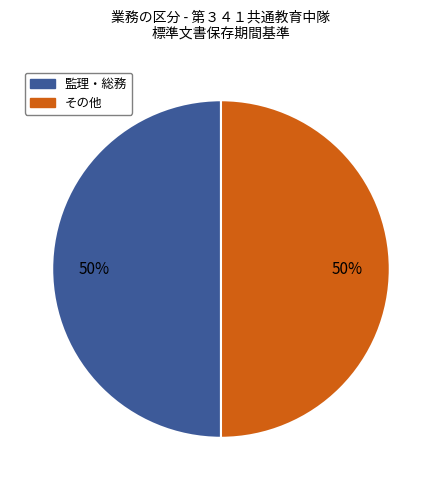

How many segments does this pie chart have?

2